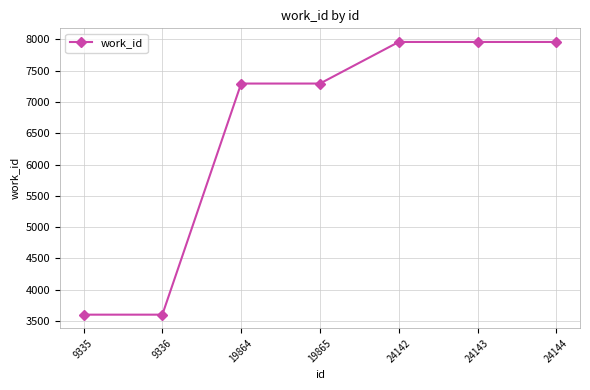

What is the greatest value displayed?

7960